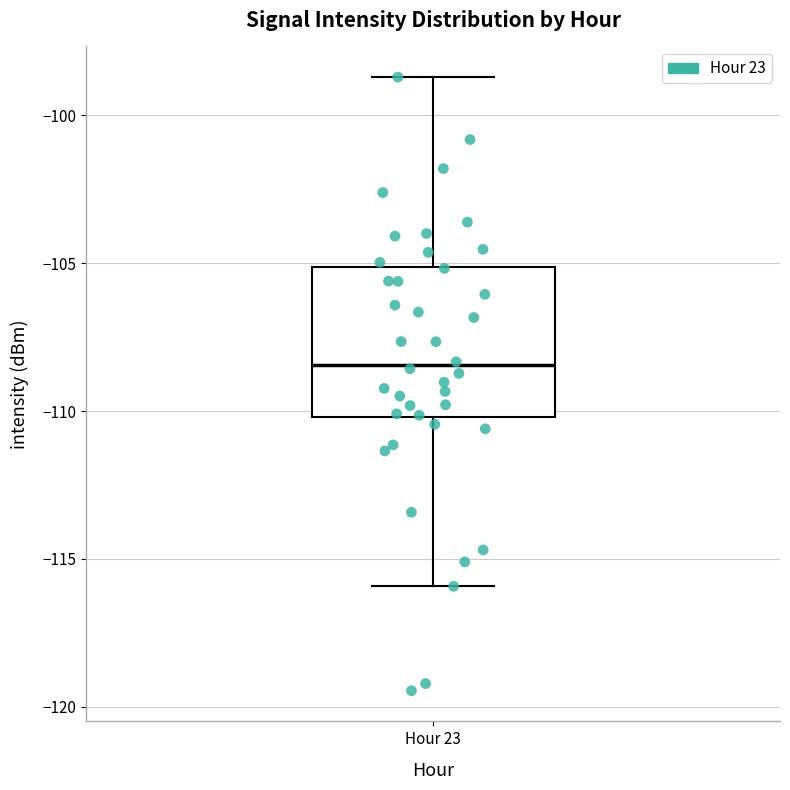

Where is the lower edge of the box for Hour 23 on the y-axis? The values are not printed on the chart, so give them approximately, as read against the axis.

-110.0